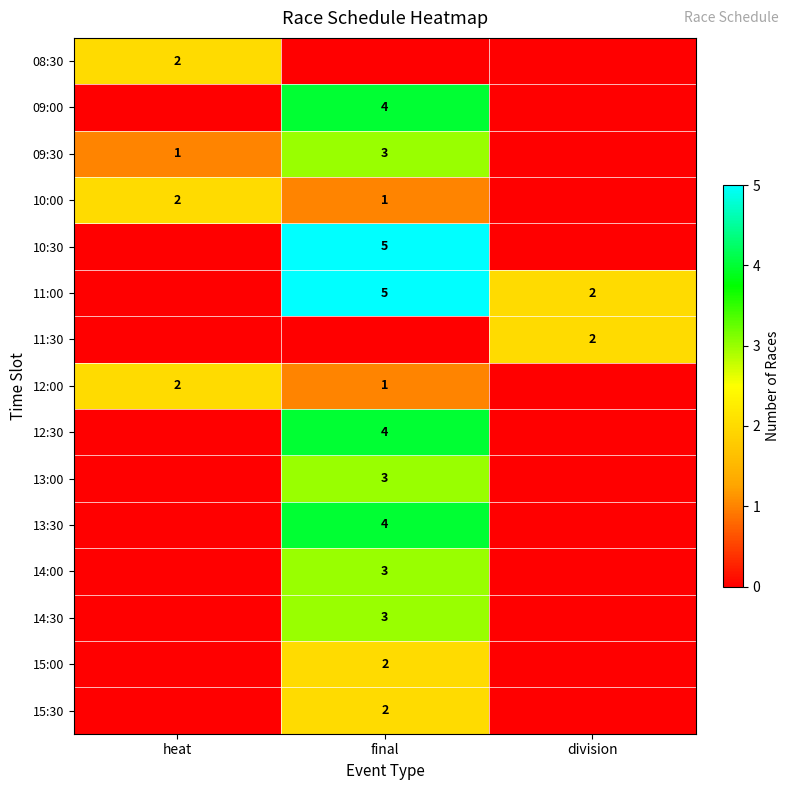

How many categories are shown in the chart?

3